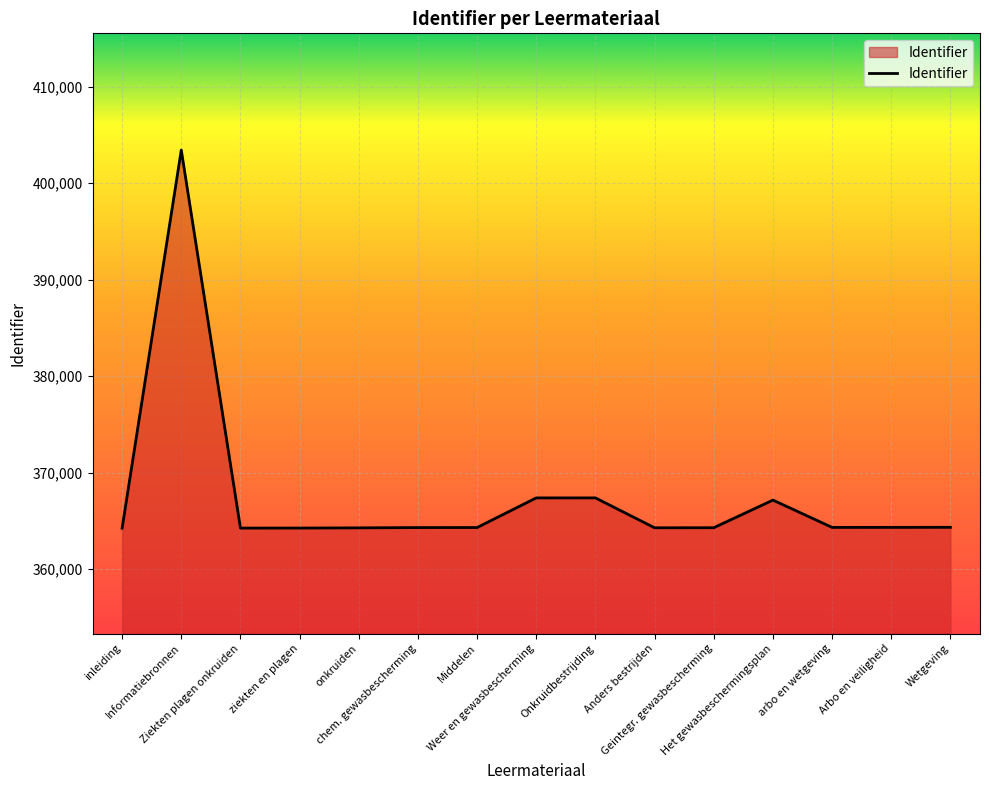

What is the smallest value displayed?

364250